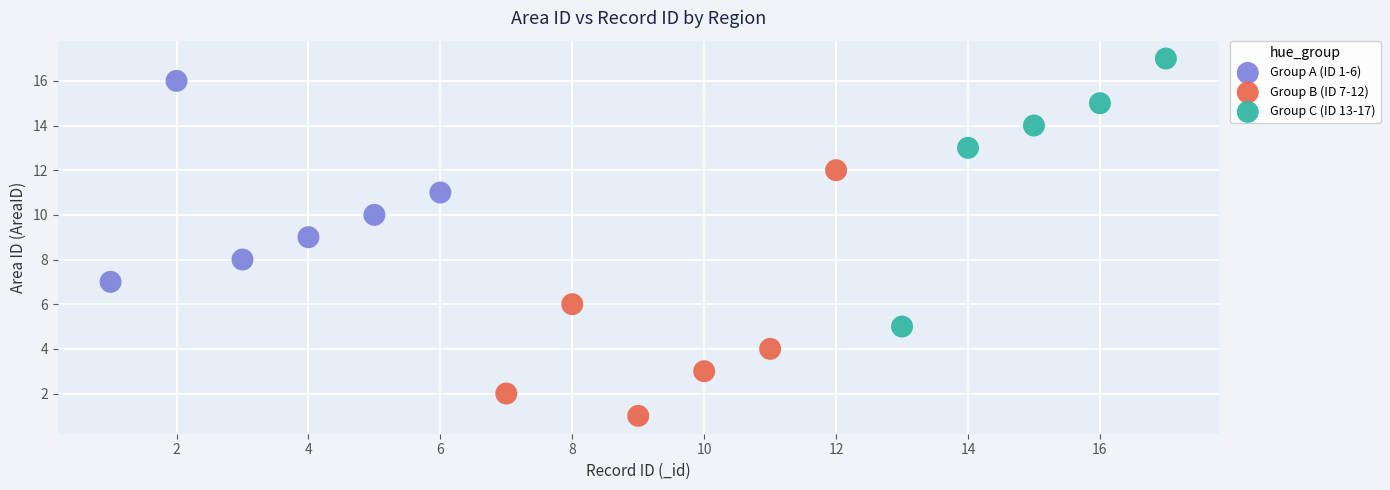

What are all the series names shown in the legend?

Group A (ID 1-6), Group B (ID 7-12), Group C (ID 13-17)